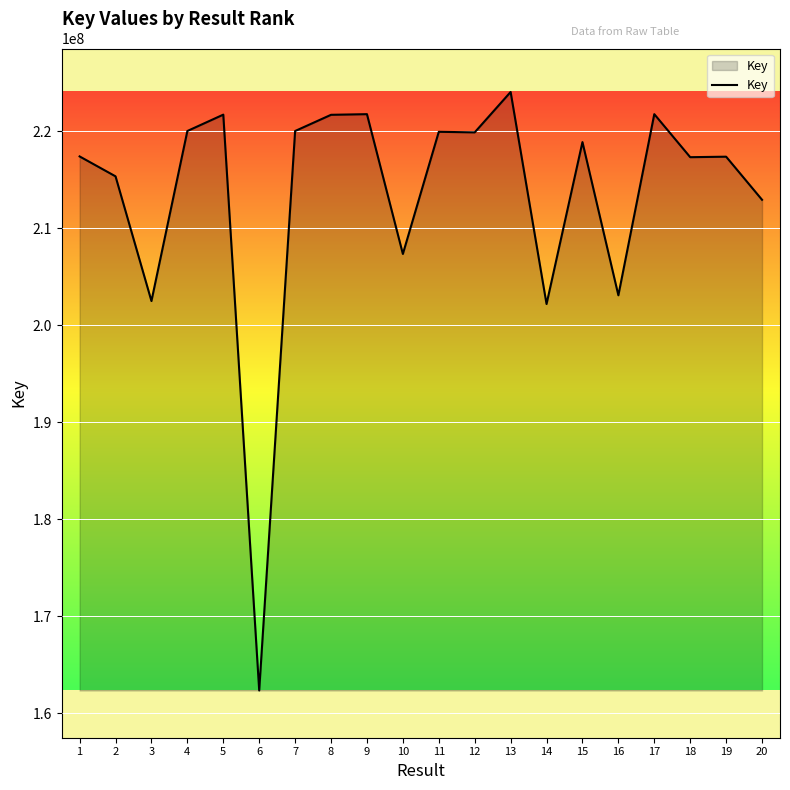

Which has a higher value, 6 or 5?

5